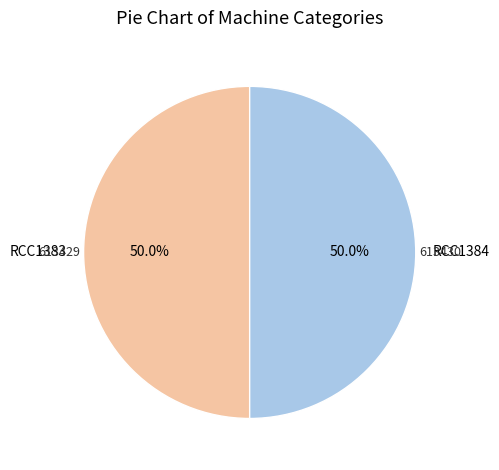

Do RCC1384 and RCC1383 together represent more than half of the pie?

Yes